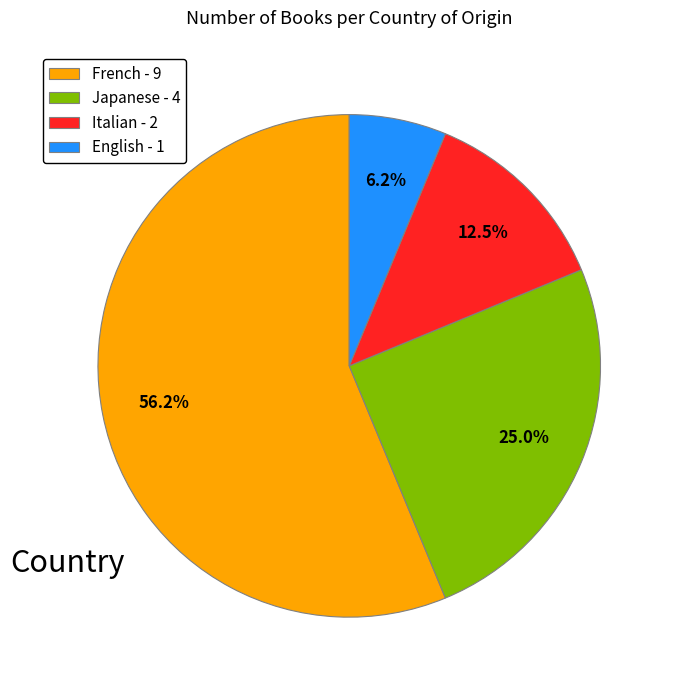

What percentage is NOT represented by Italian - 2?

87.5%